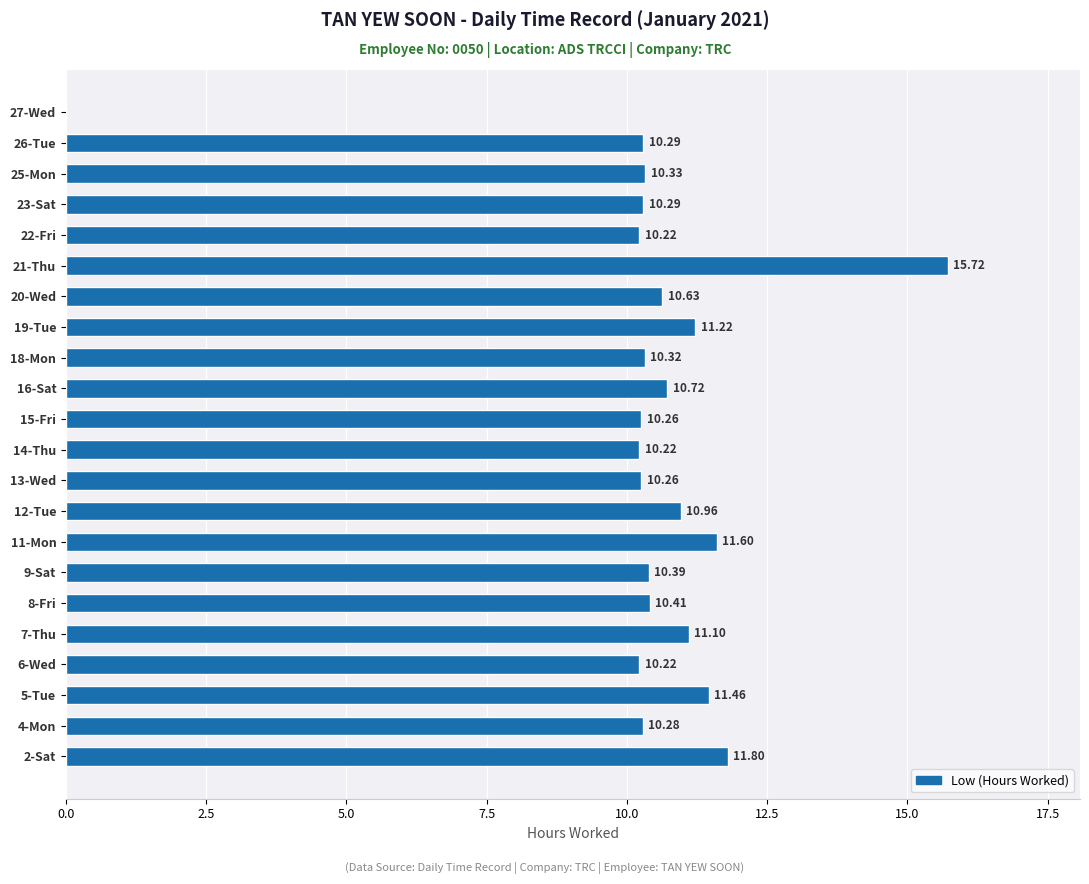

Approximately how many times larger is the value at 14-Thu compared to 4-Mon?

1.0